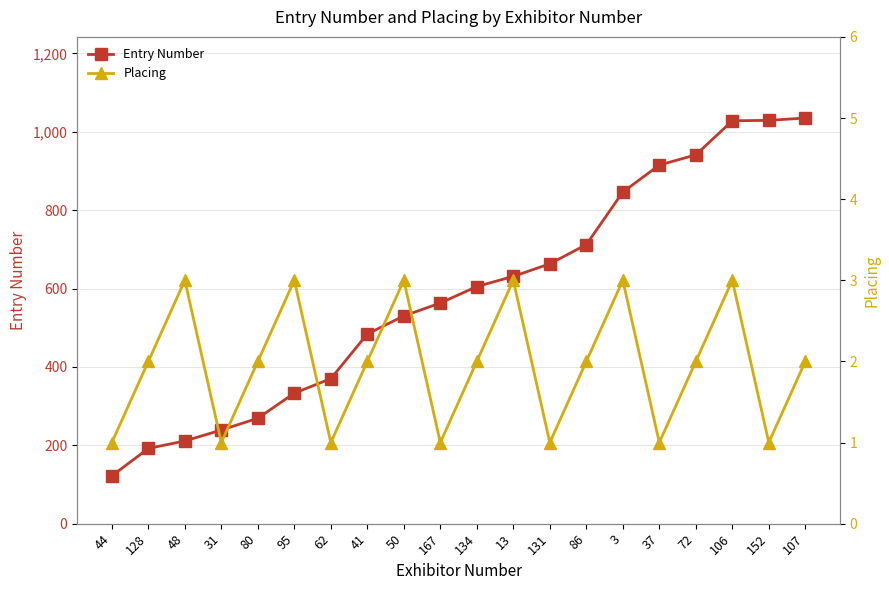

Rank the categories by Placing value from highest to lowest.

48, 95, 50, 13, 3, 106, 128, 80, 41, 134, 86, 72, 107, 44, 31, 62, 167, 131, 37, 152